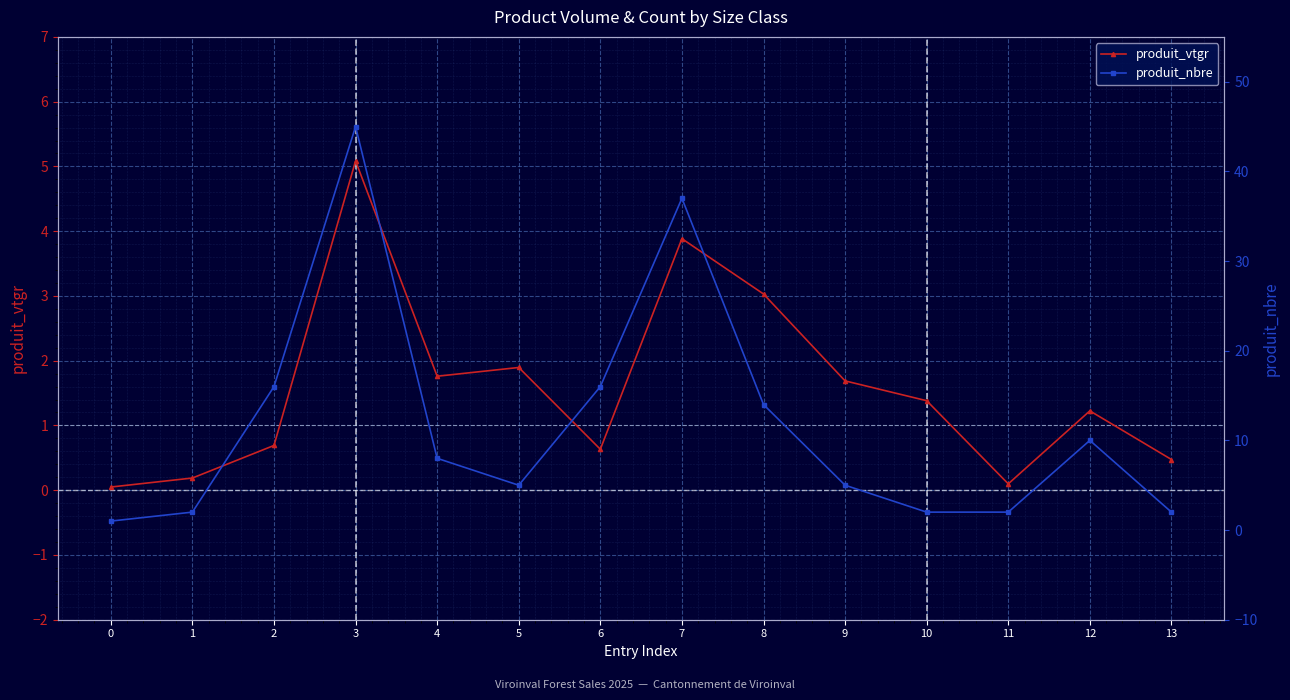

True or false: produit_vtgr and produit_nbre cross at least once.

False